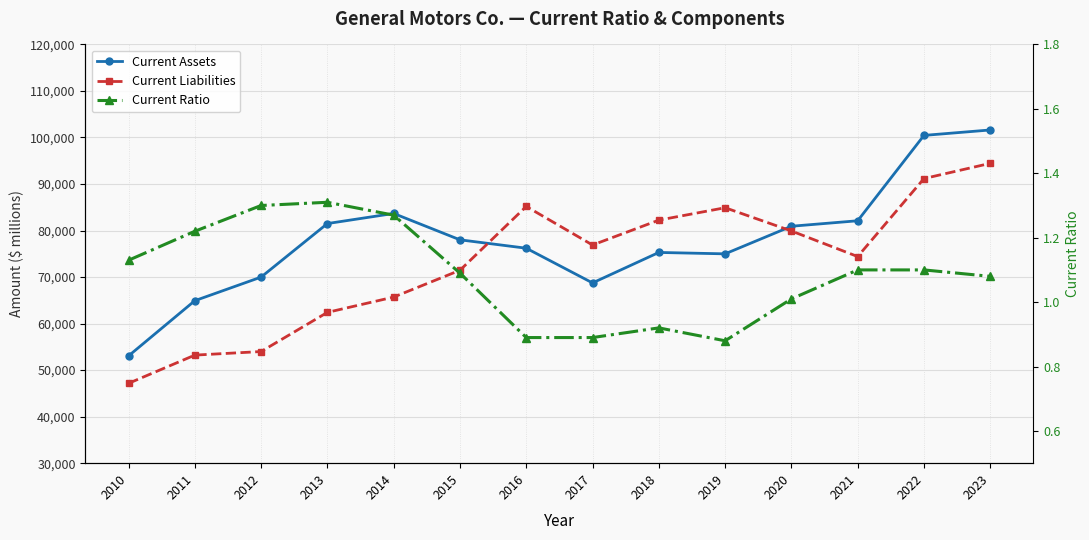

What is the difference between the second highest and minimum values in the Current Liabilities series?

44016.0